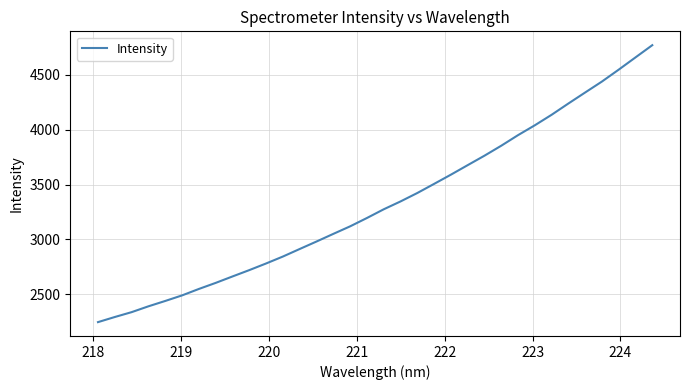

How many lines are shown in the chart?

1